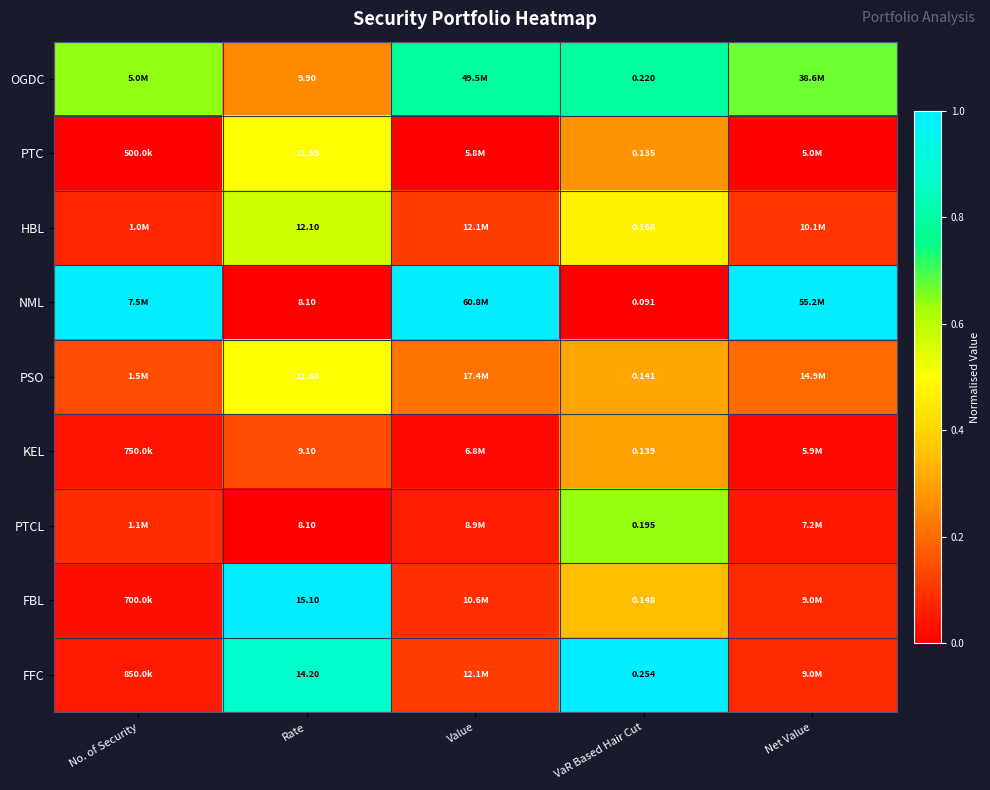

At VaR Based Hair Cut, list the series in order from largest to smallest.

FFC, OGDC, PTCL, HBL, FBL, PSO, KEL, PTC, NML